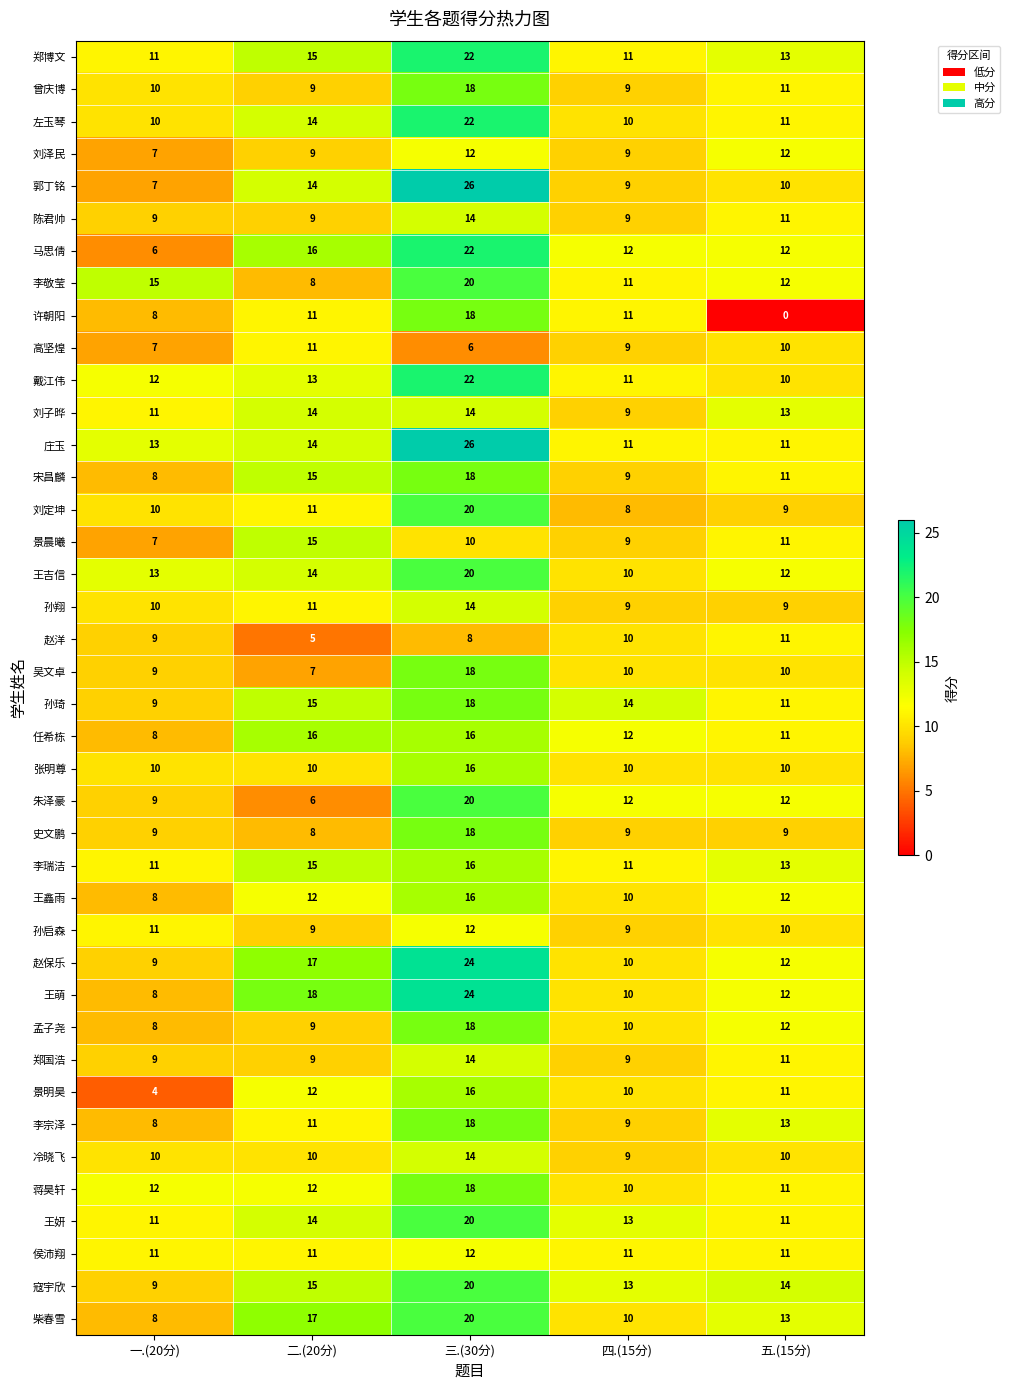

Read the 景明昊 value at 一.(20分).

4